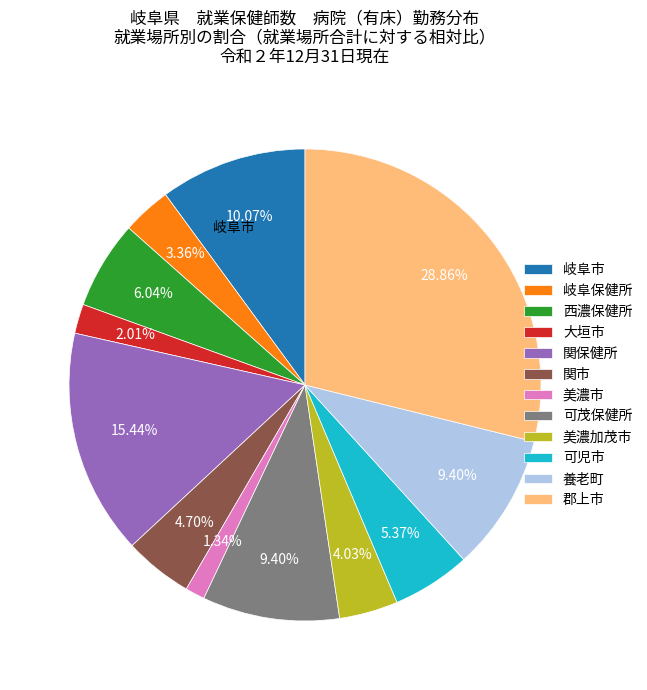

Is there any slice that represents more than half of the pie?

No